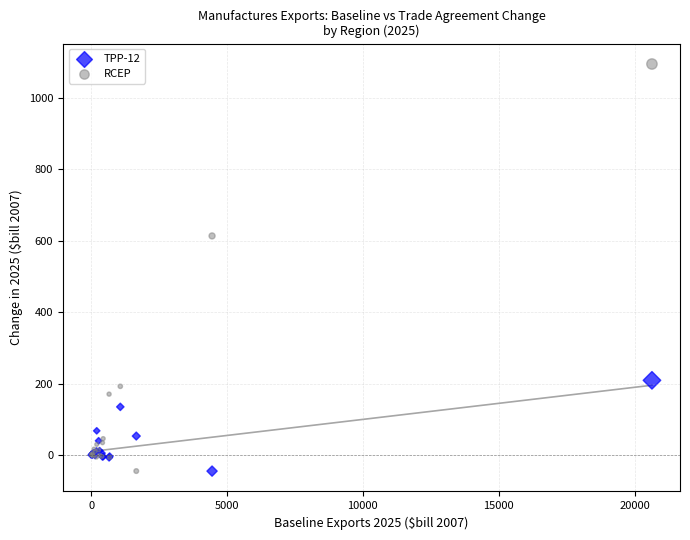

Which series has the largest Y range (max minus min)?

RCEP